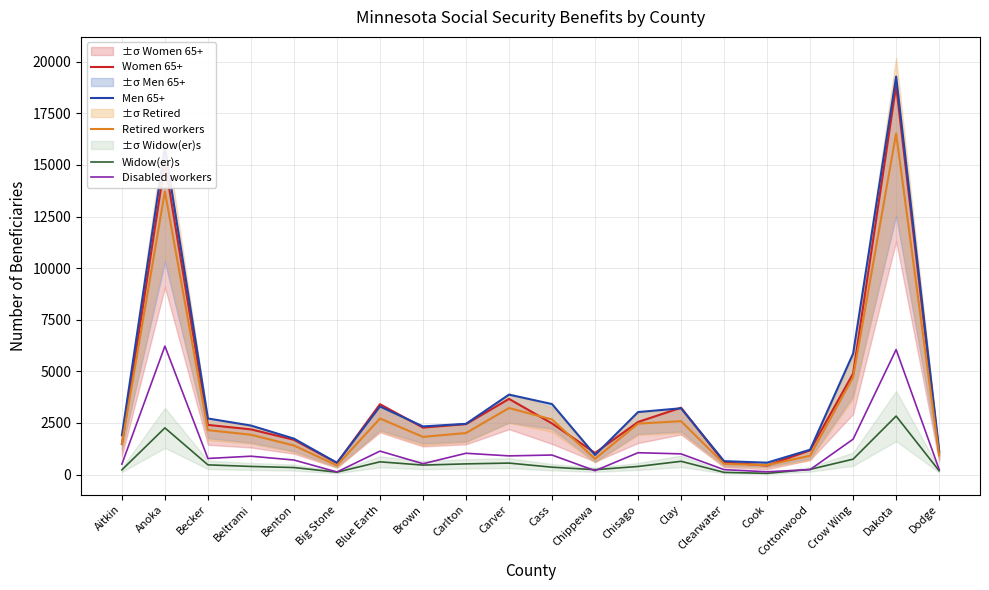

What is the average value of the Disabled workers series?

1234.2